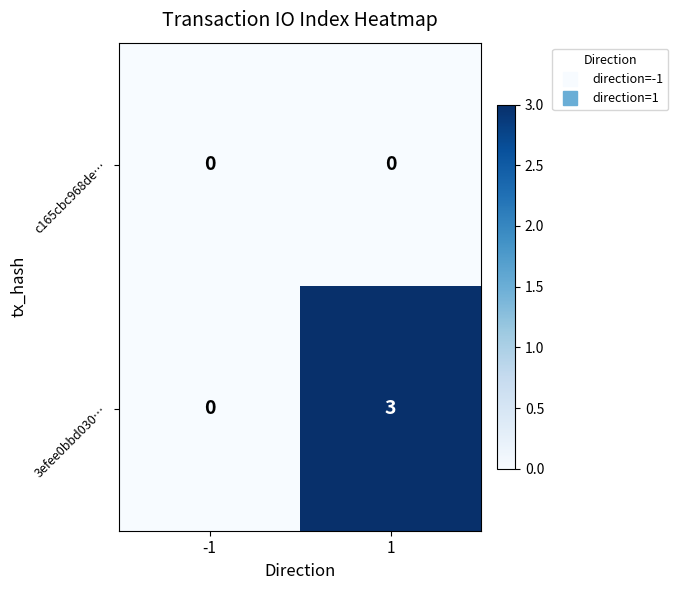

Rank the categories by 3efee0bbd030… value from highest to lowest.

1, -1